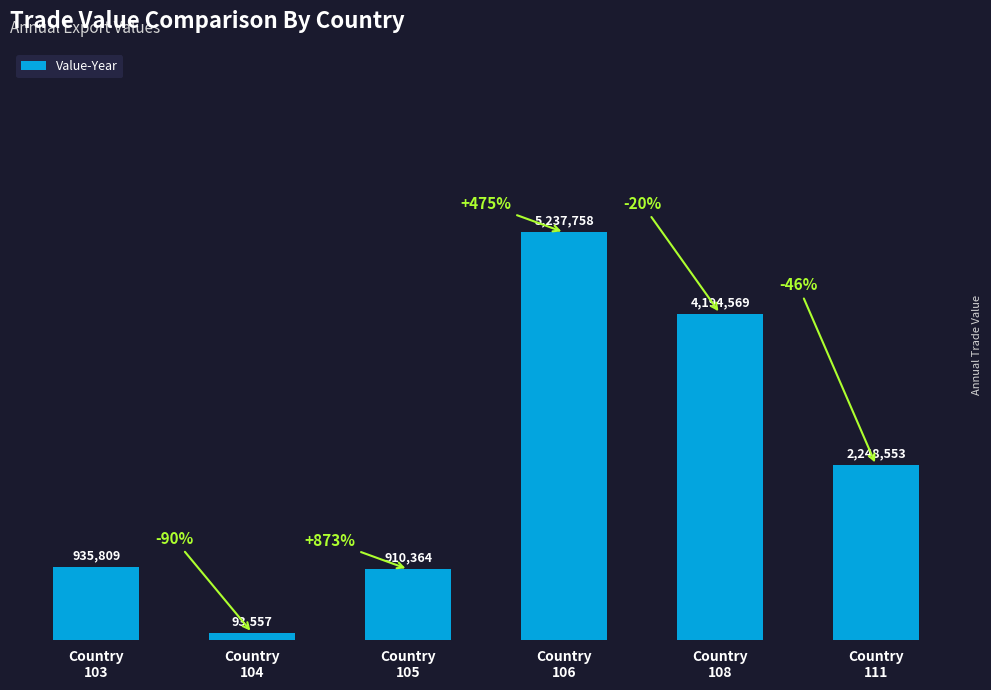

Are the bars horizontal?

No